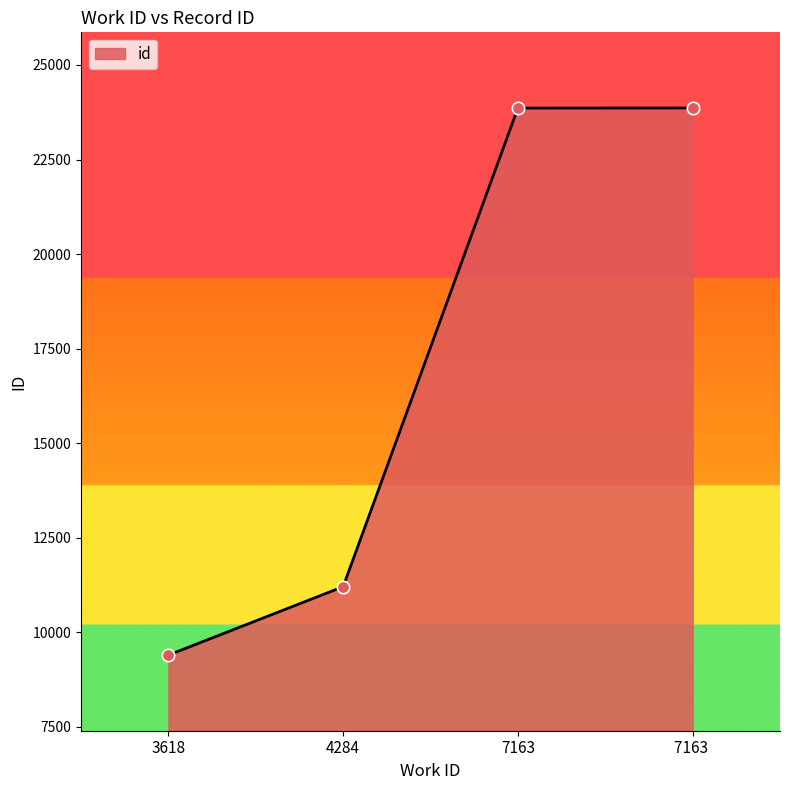

What is the ratio of the value at 4284 to the value at 7163 ?

0.5